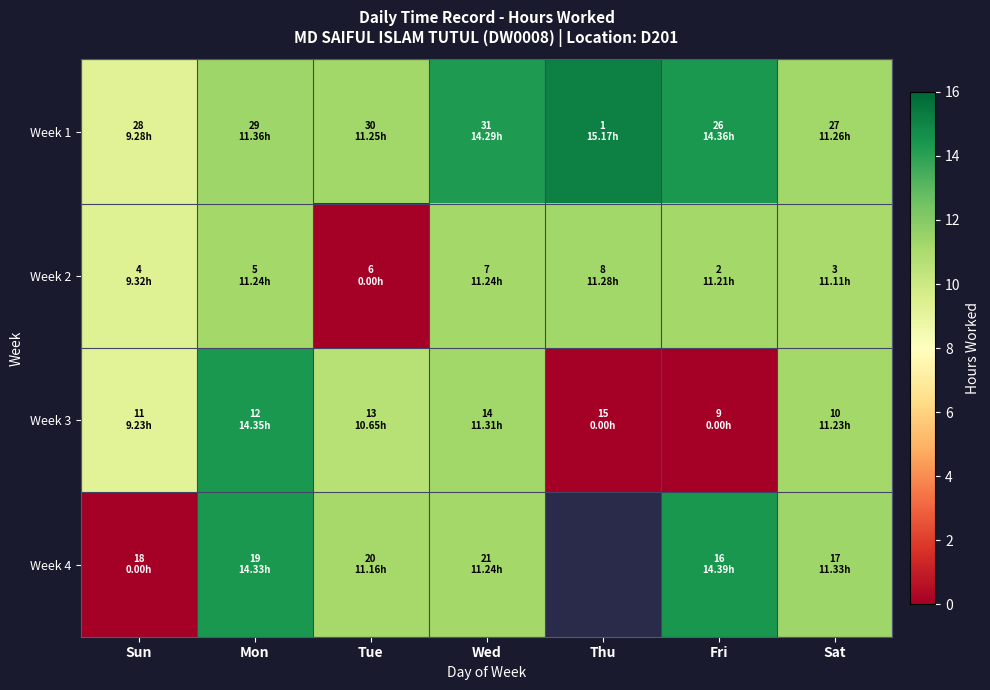

Where is Week 4 nearest to the value 7?

Tue